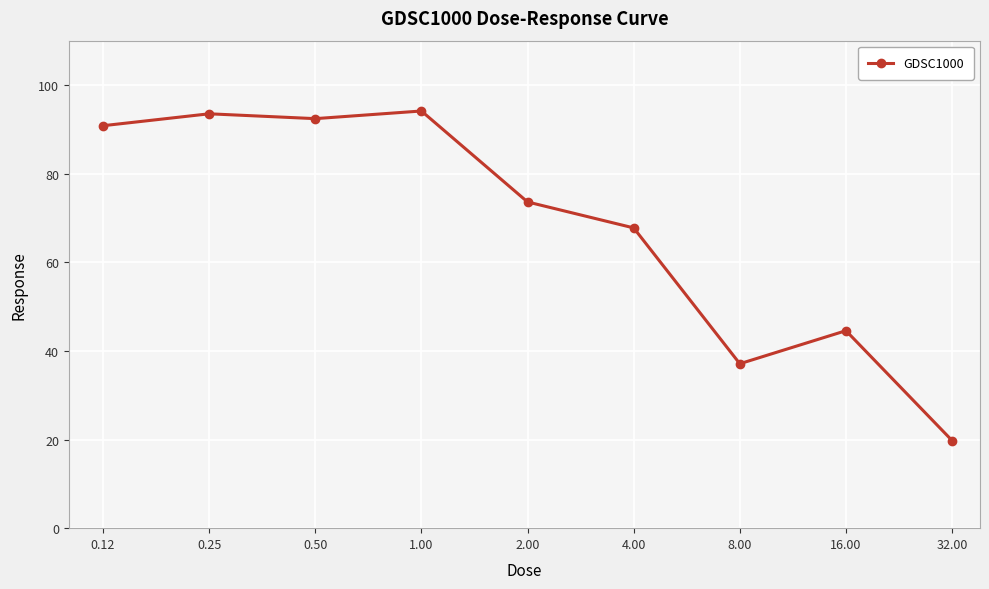

True or false: there are more than 0 points higher than both neighbors.

True